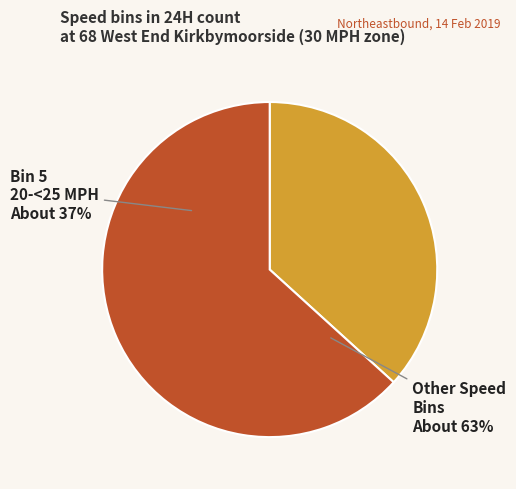

Is the sum of Bin 4
15-<20 and Bin 7
30-<35 greater than half?

No